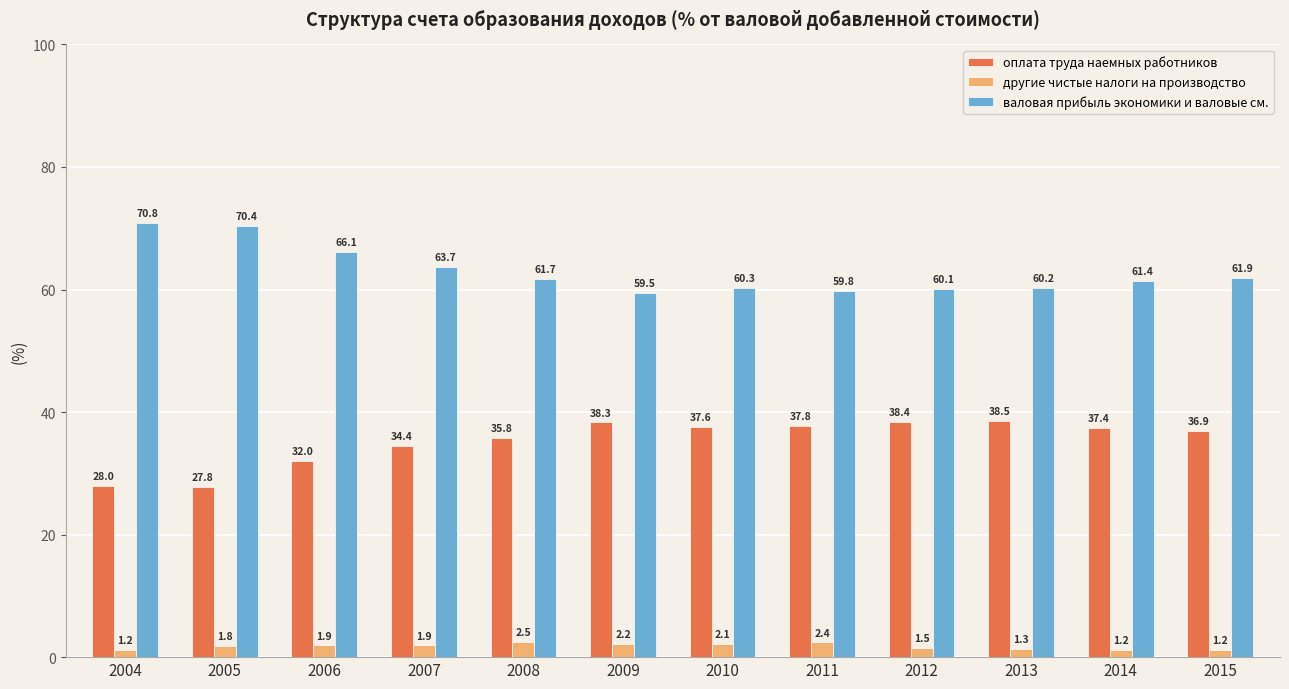

How many data points in валовая прибыль экономики и валовые см. are less than 61?

5